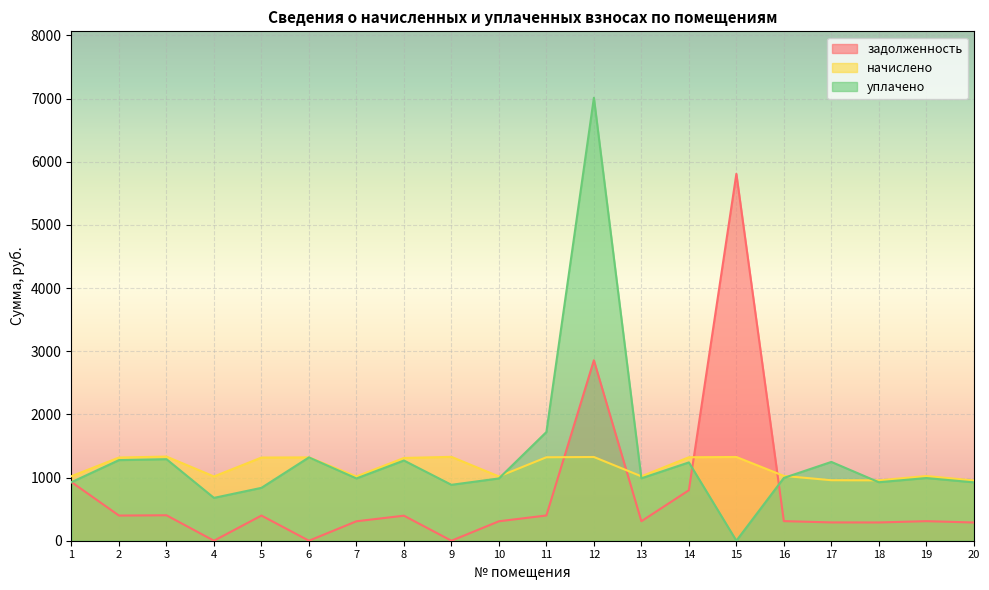

Which label corresponds to the largest value in the chart?

12